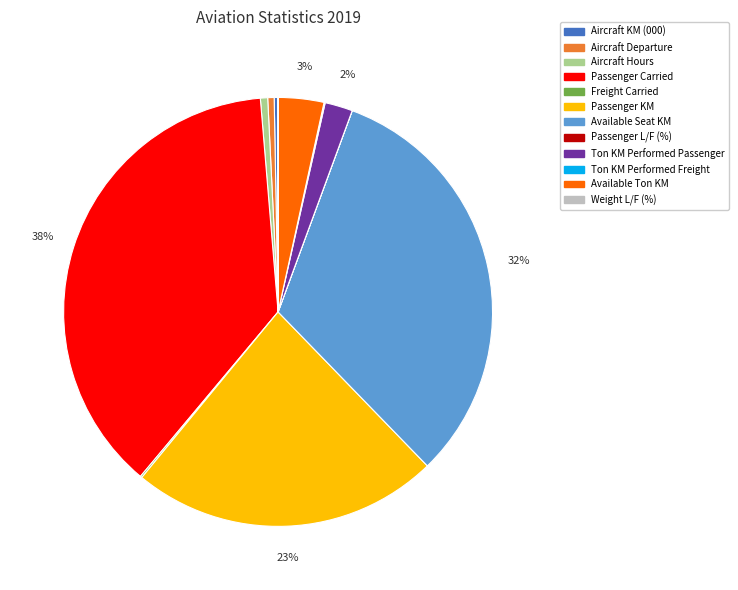

To the nearest percent, what is the difference between the largest and smallest slice percentages?

38%